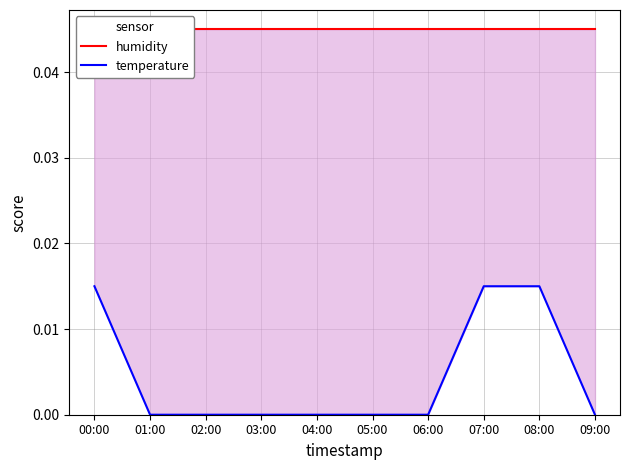

At which label does temperature reach its peak?

00:00